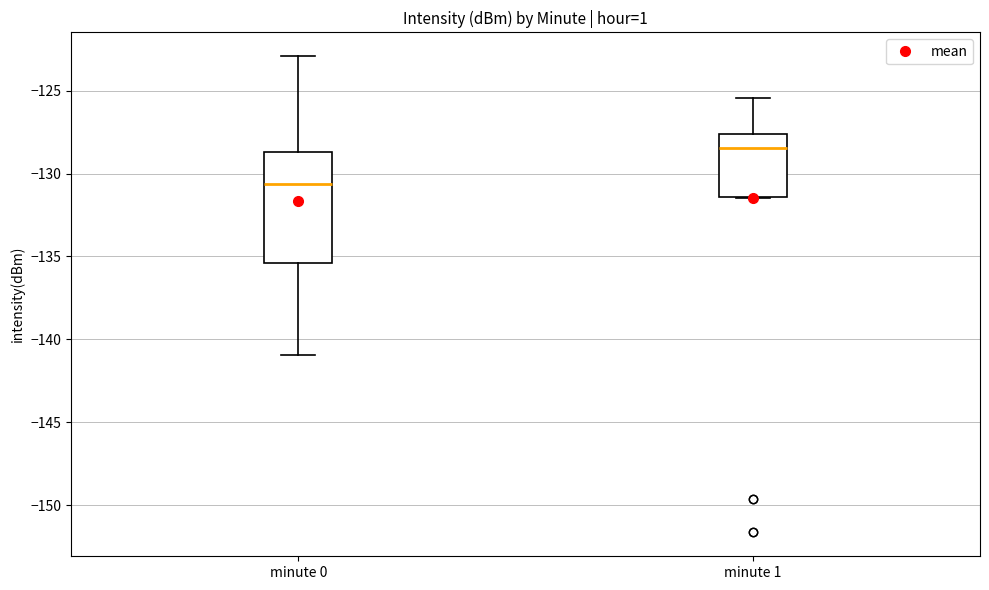

Where is the lower edge of the box for minute 1 on the y-axis? The values are not printed on the chart, so give them approximately, as read against the axis.

-131.5